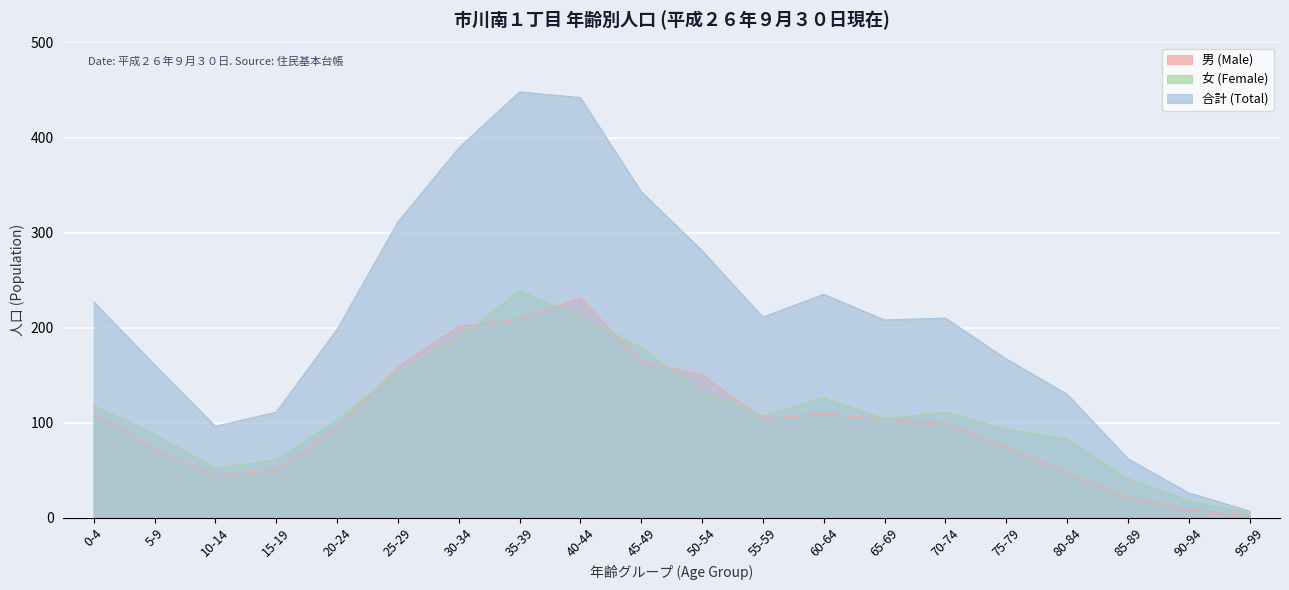

What is the total value across all series at 55-59?

422